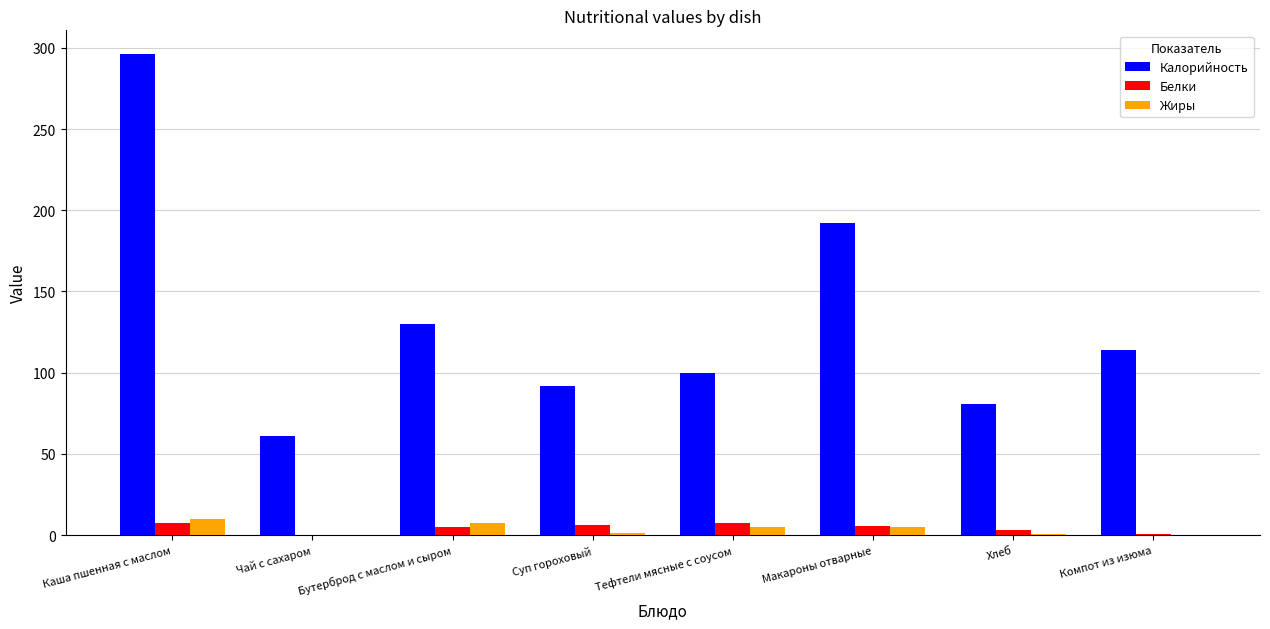

Which label corresponds to the largest value in the chart?

Каша пшенная с маслом